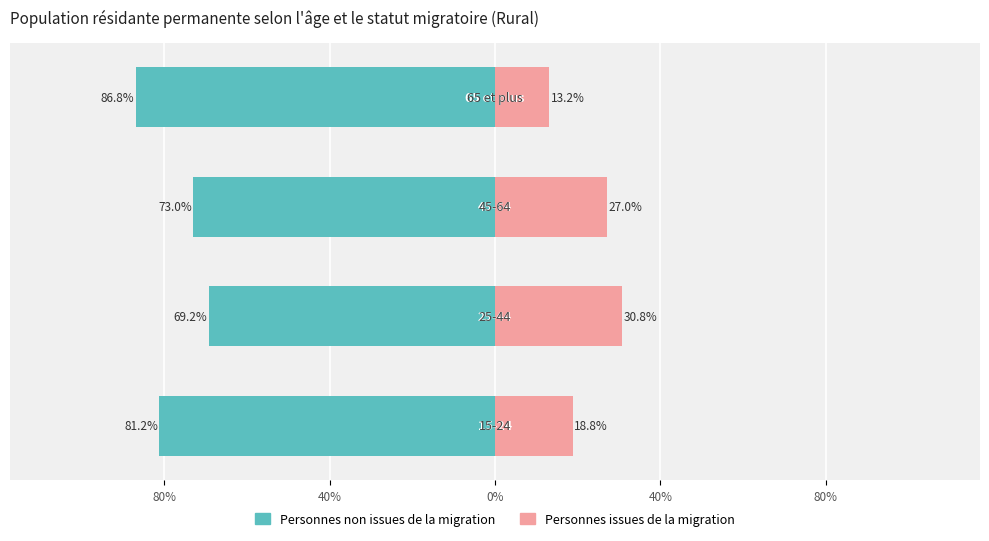

What is the value of the Personnes issues de la migration bar at the 1st from the left?

18.8